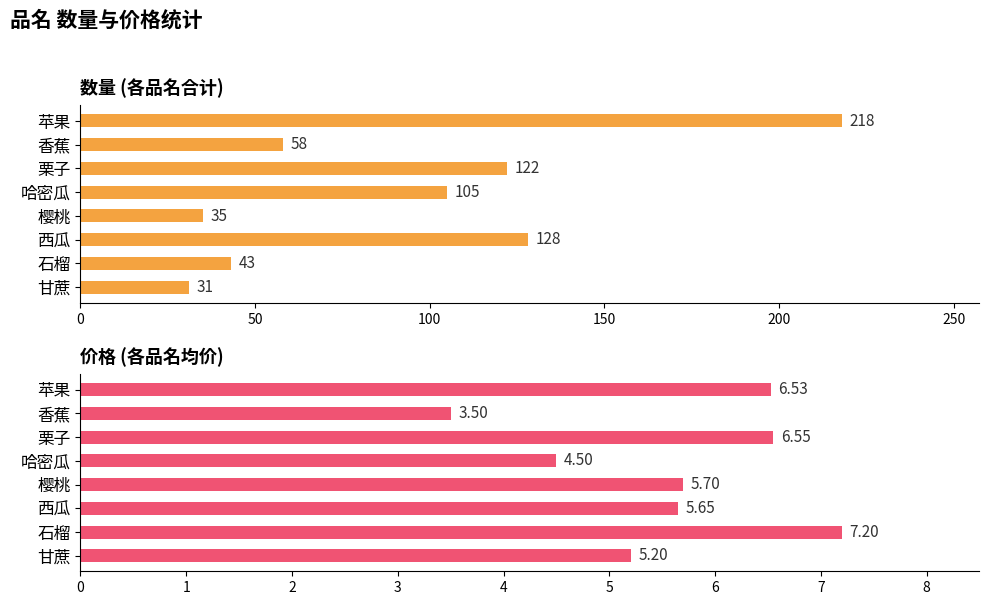

Is the value of 价格 at 樱桃 greater than the value of 数量 at 哈密瓜?

No